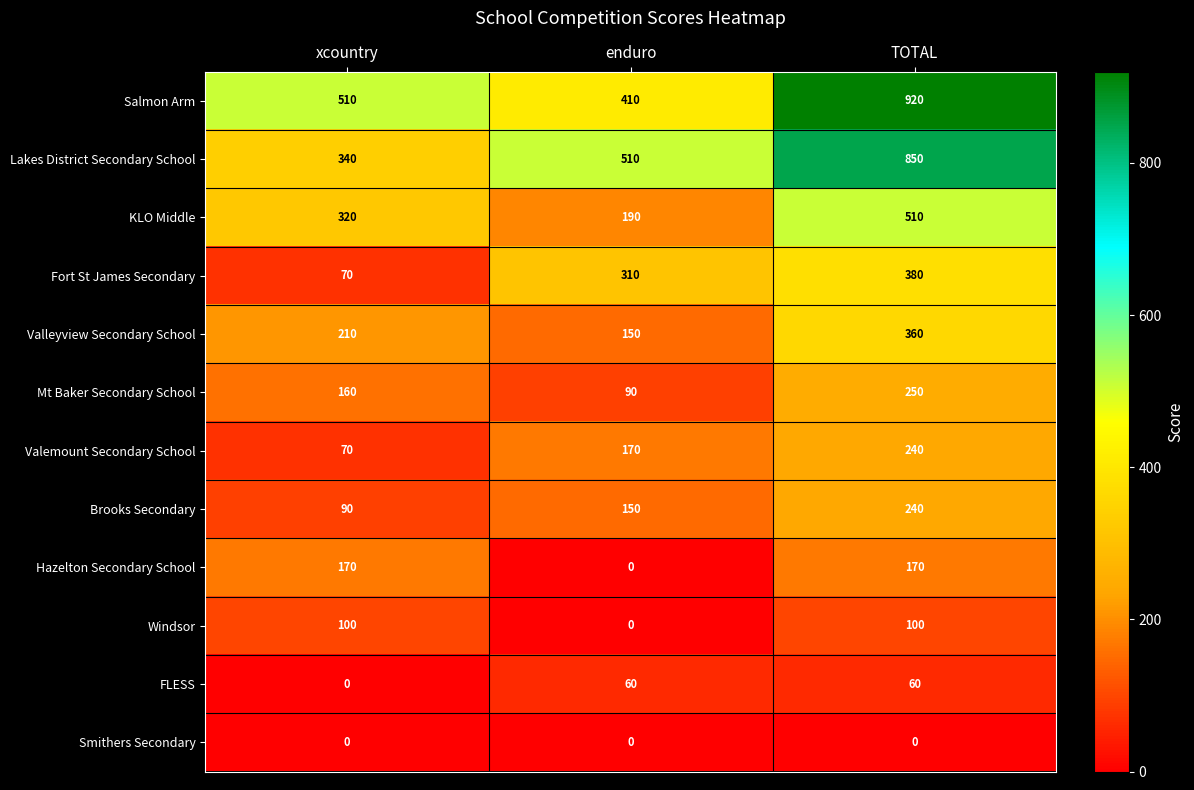

Between xcountry and TOTAL, which series saw the biggest shift?

Lakes District Secondary School